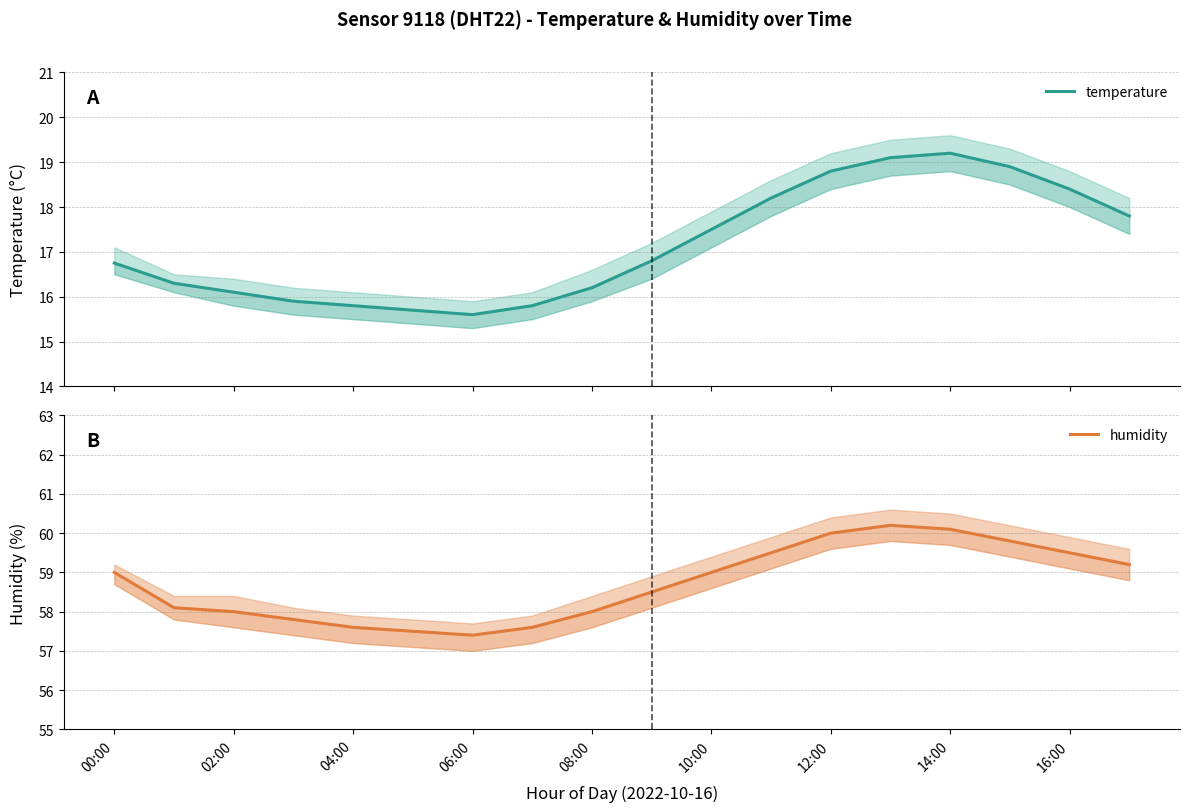

At which category is the sum across all series the highest?

13